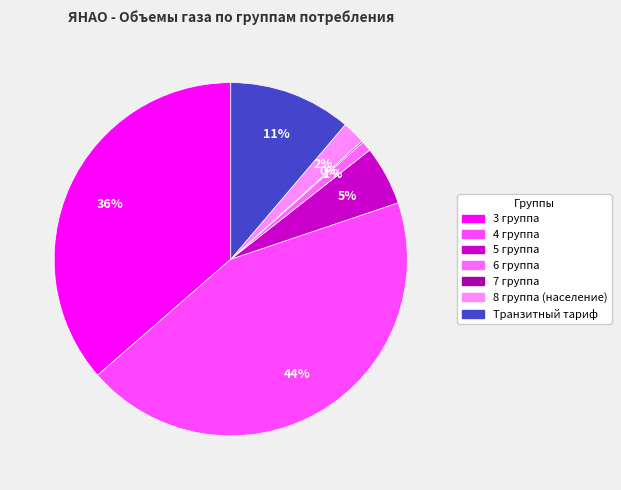

Which has a higher value, 5 группа or 3 группа?

3 группа